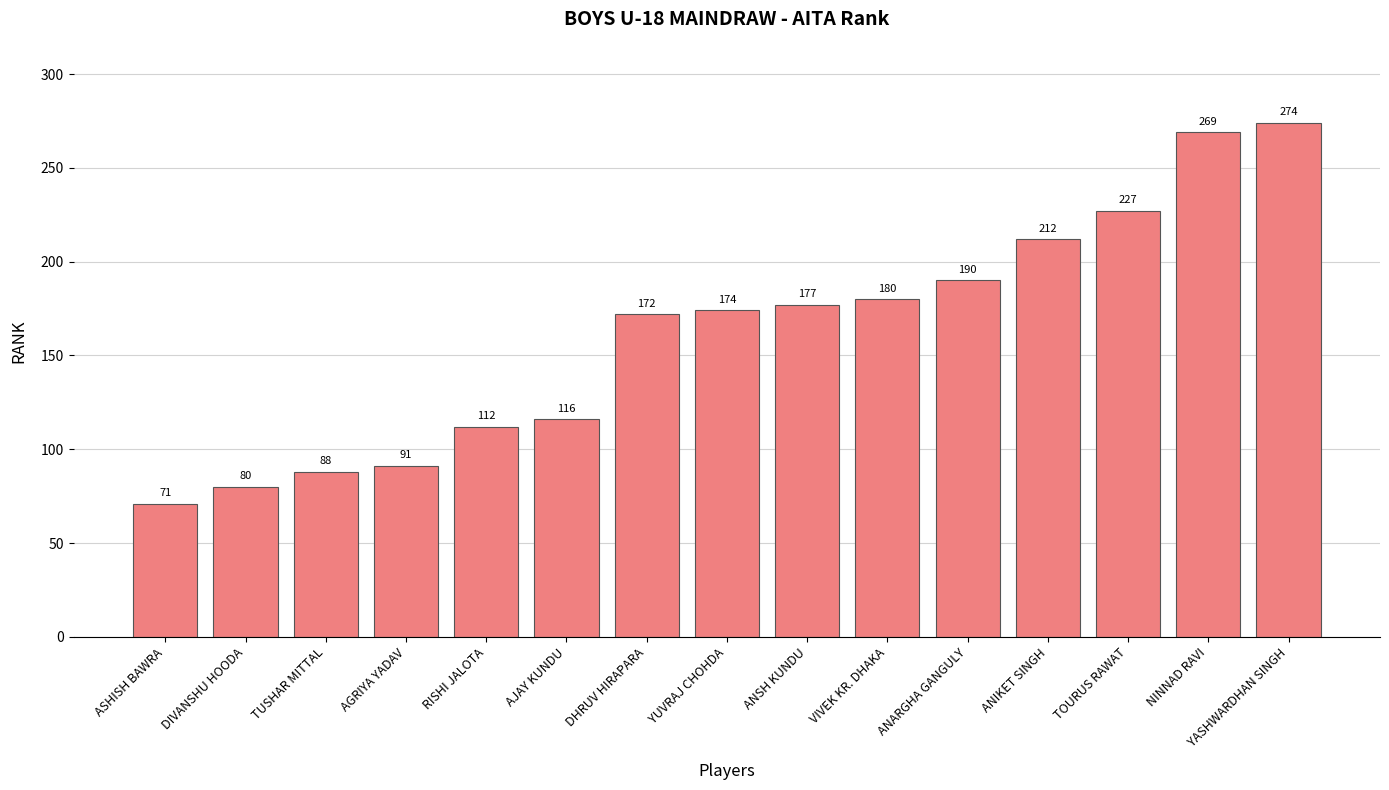

Reading left to right, extract all data points from this chart.

71	80	88	91	112	116	172	174	177	180	190	212	227	269	274